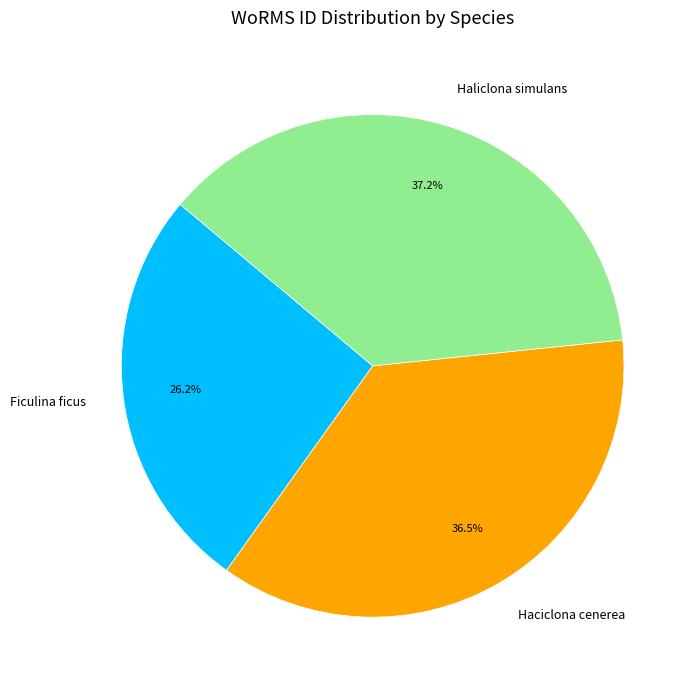

Do Ficulina ficus and Haciclona cenerea together represent more than half of the pie?

Yes